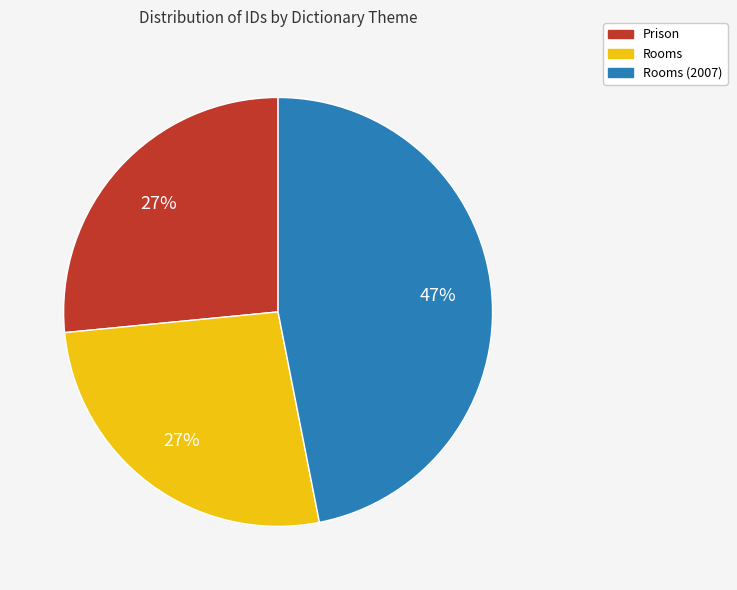

To the nearest percent, what is the difference between the largest and smallest slice percentages?

20%